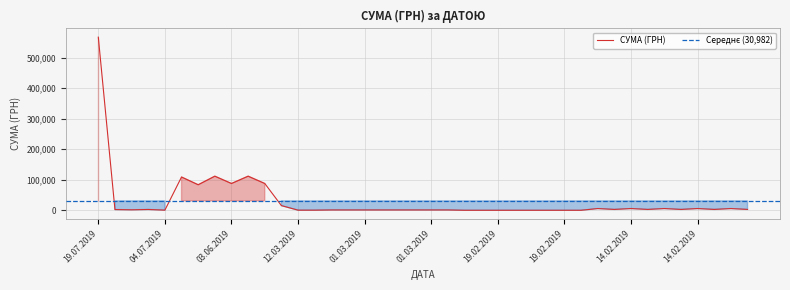

At which label is the value closest to 283896?

03.06.2019